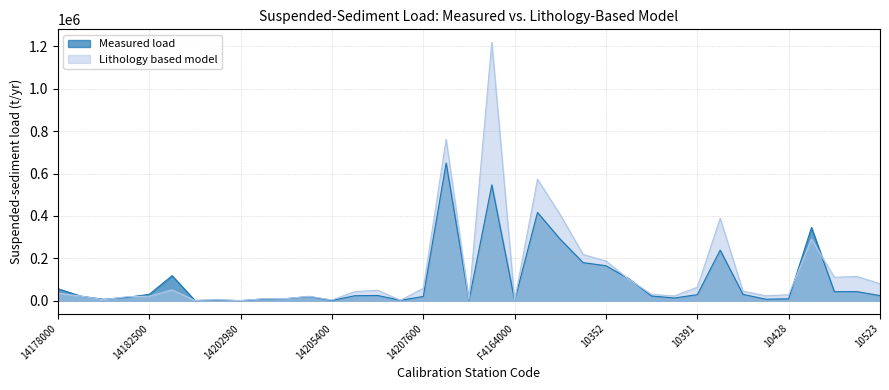

What is the spread (max minus min) of values at 10423?

16050.2